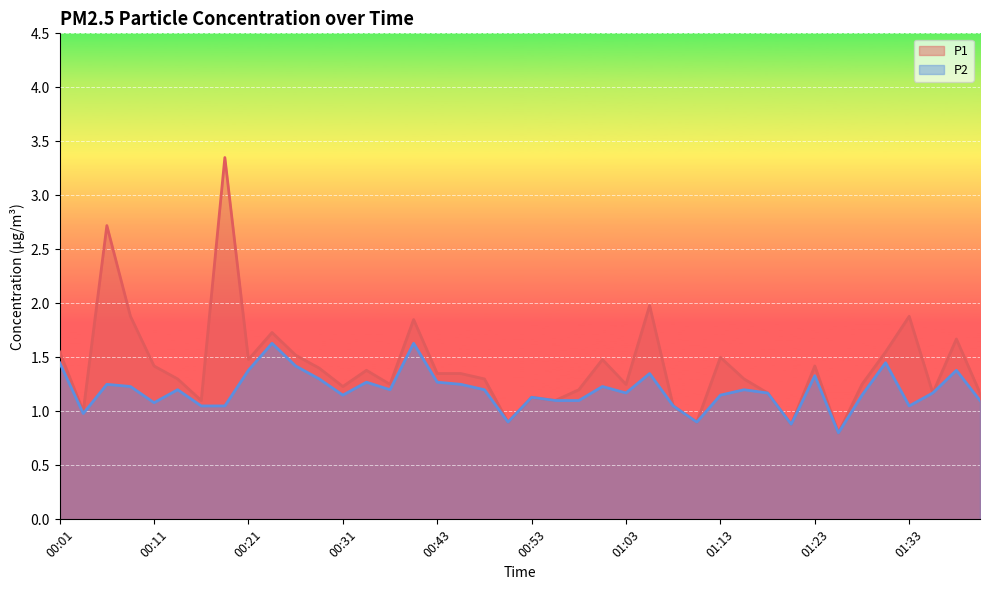

Rank the series by their average value, from highest to lowest.

P1, P2